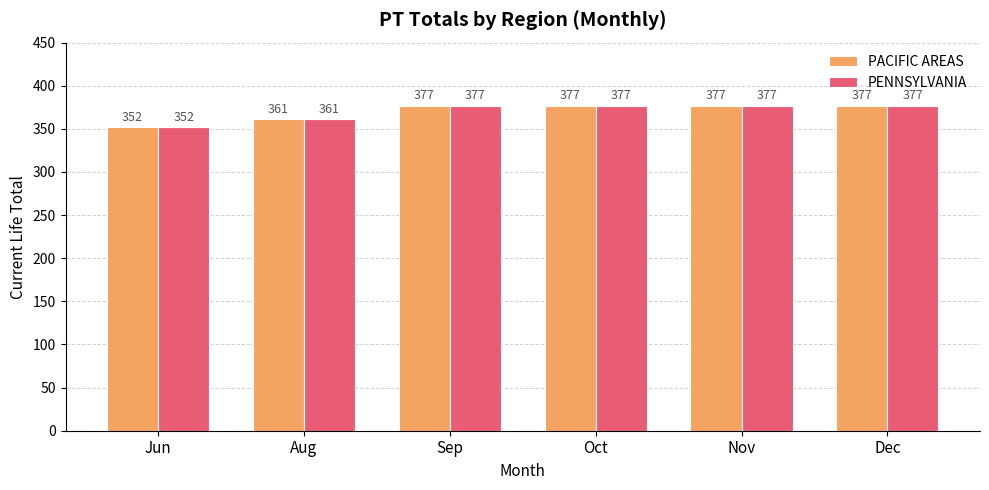

What is the value of the PACIFIC AREAS bar at the 1st from the left?

352